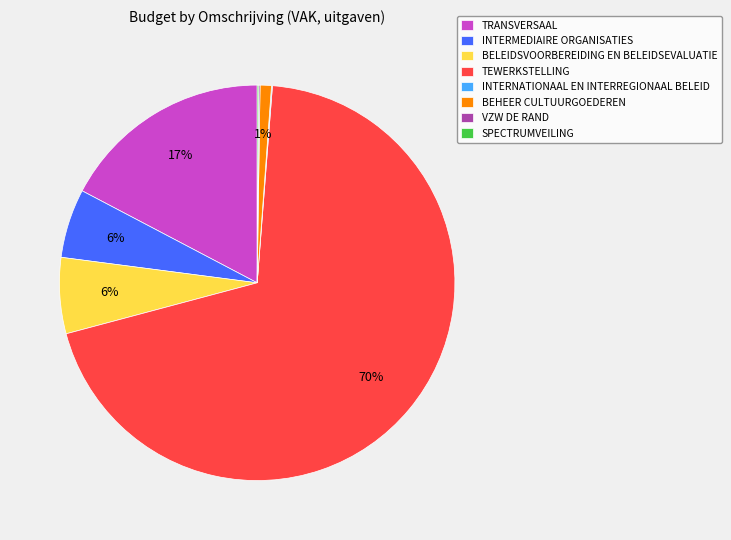

Which slice is the largest?

TEWERKSTELLING